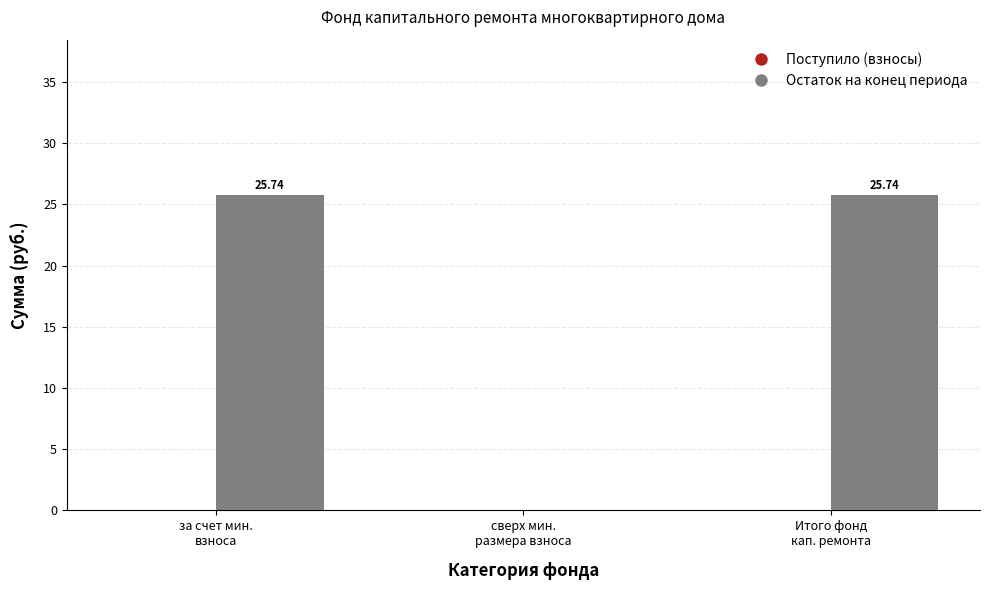

What is the sum of all values?

51.5